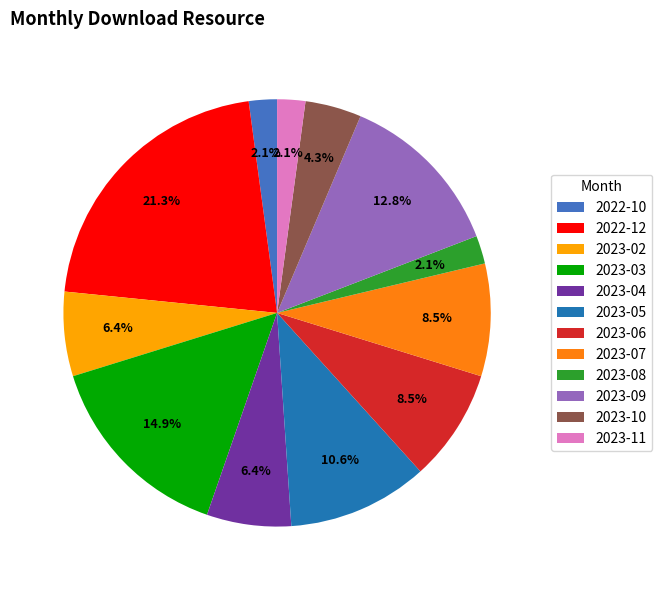

To the nearest percent, what is the difference between the 2023-06 and 2022-12 slice percentages?

13%